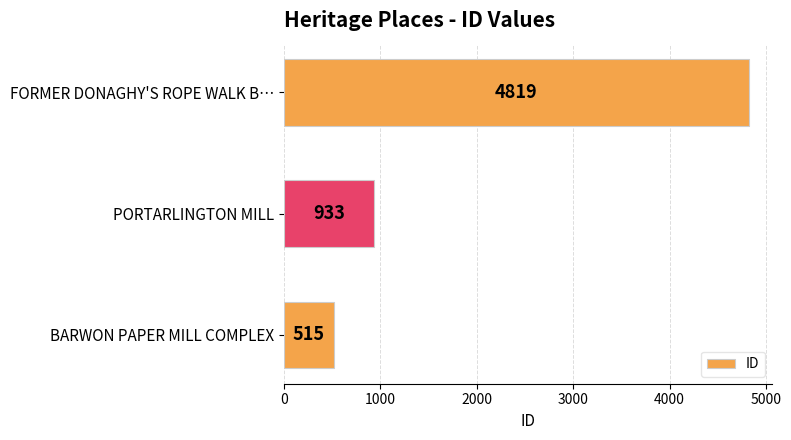

Between BARWON PAPER MILL COMPLEX and PORTARLINGTON MILL, which is larger?

PORTARLINGTON MILL